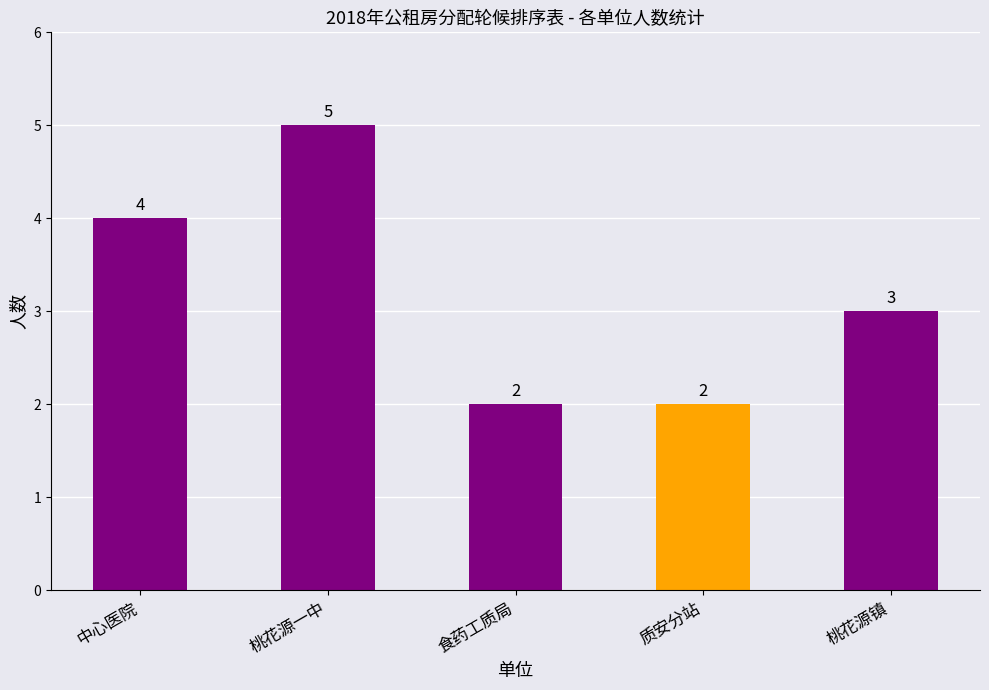

The chart shows a value of 4 at 中心医院. True or false?

True